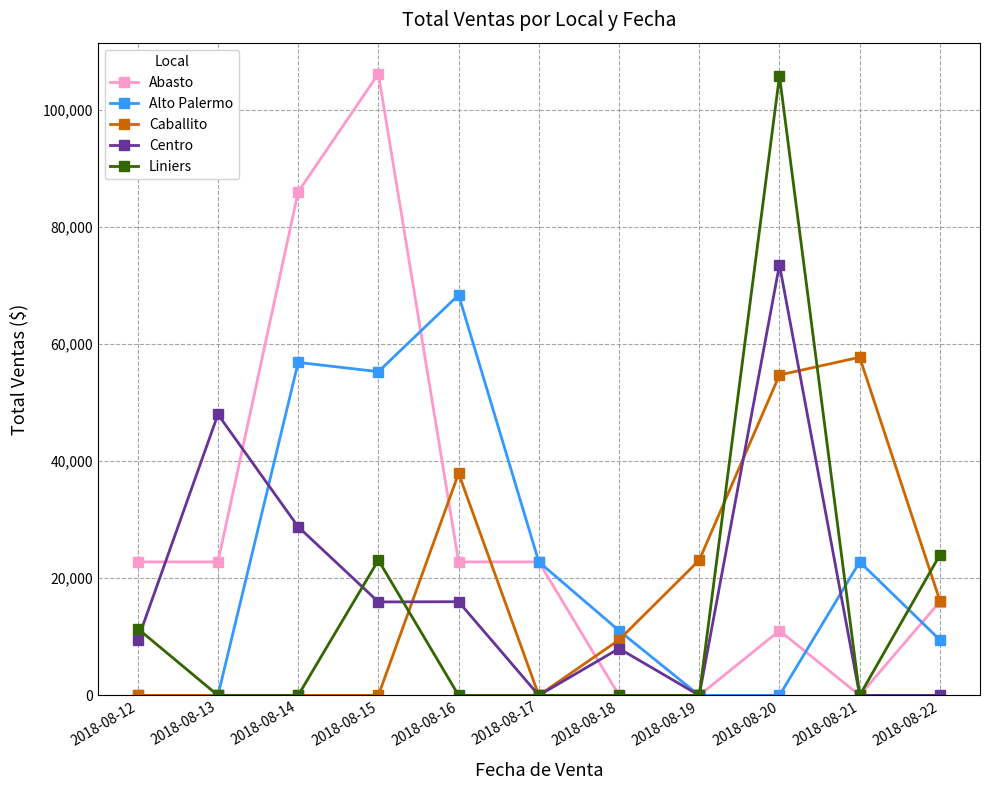

Count the number of data series in this chart.

5